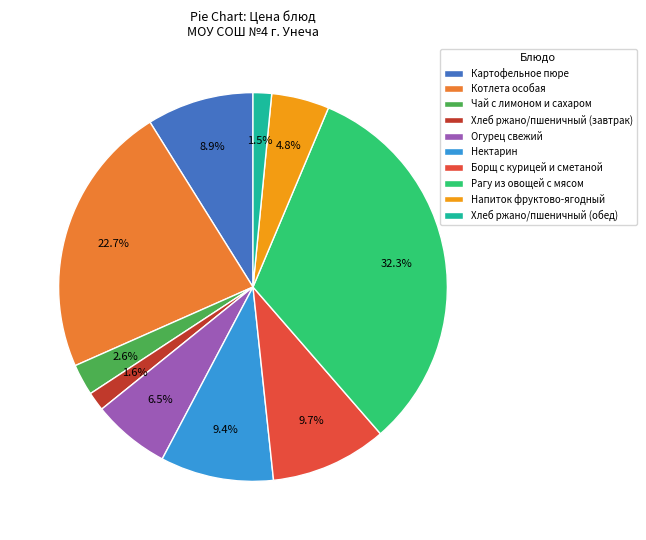

Does Рагу из овощей с мясом account for over 50% of the chart?

No